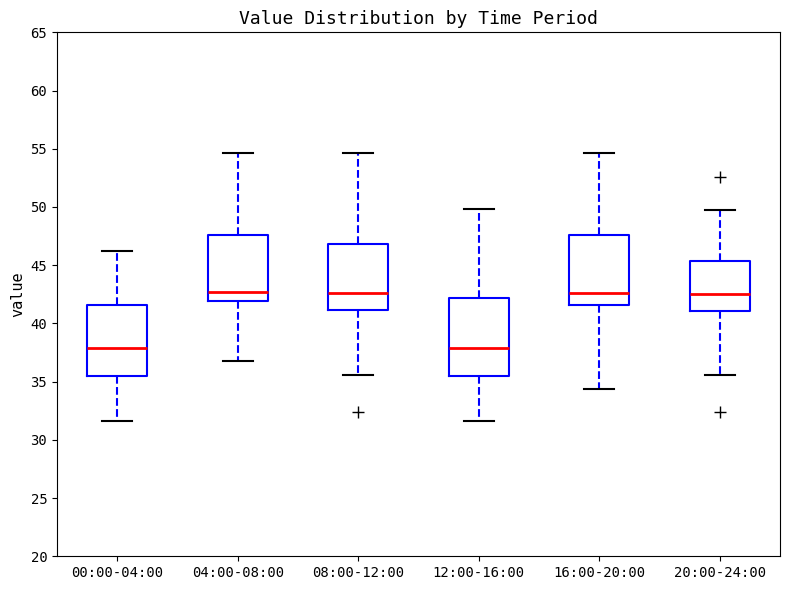

Where is the lower edge of the box for 08:00-12:00 on the y-axis? The values are not printed on the chart, so give them approximately, as read against the axis.

41.0